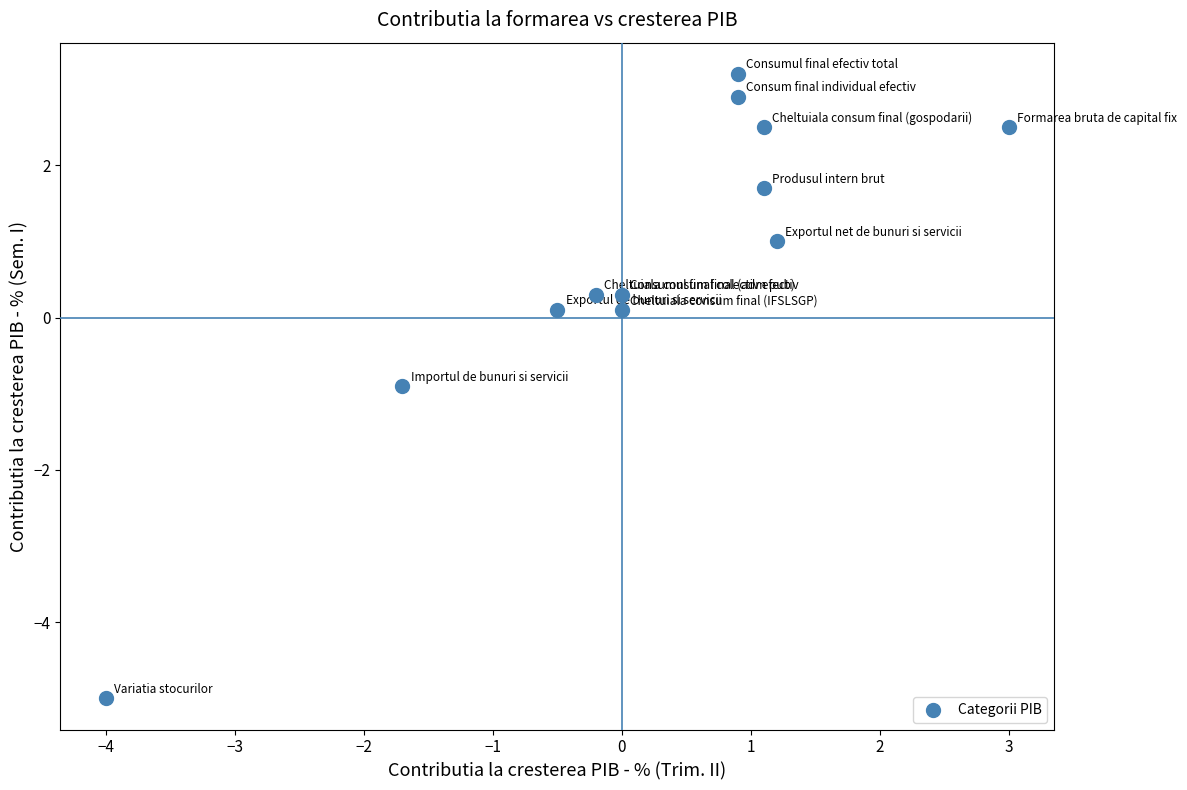

What is the range of X values (max minus min)?

7.0